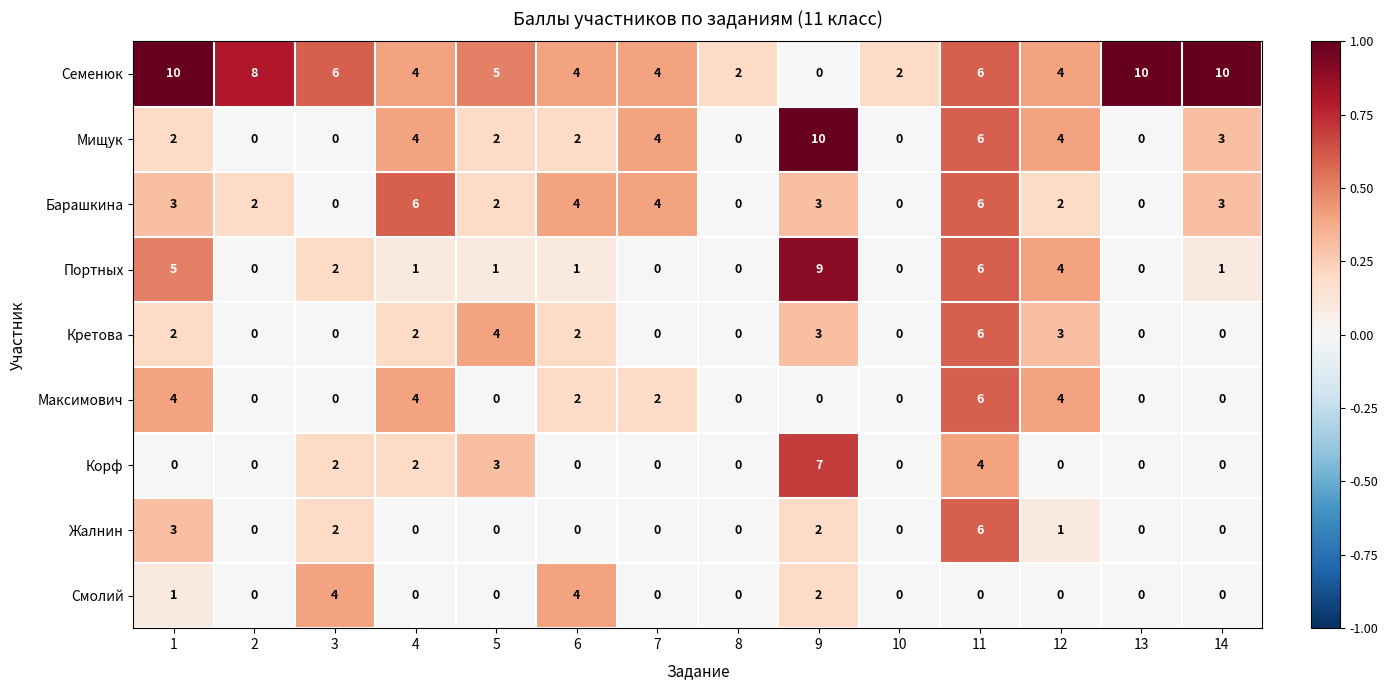

How many values in Жалнин are above zero?

5